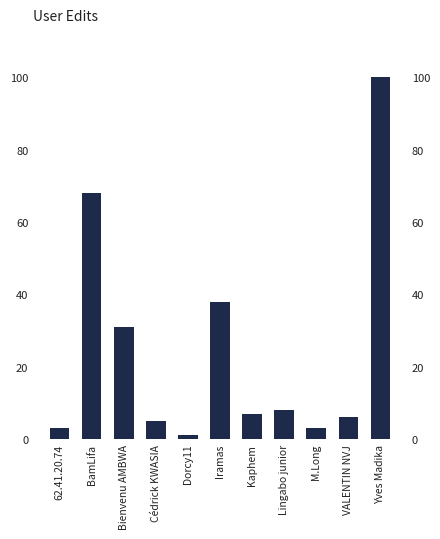

Does the chart contain any negative values?

No